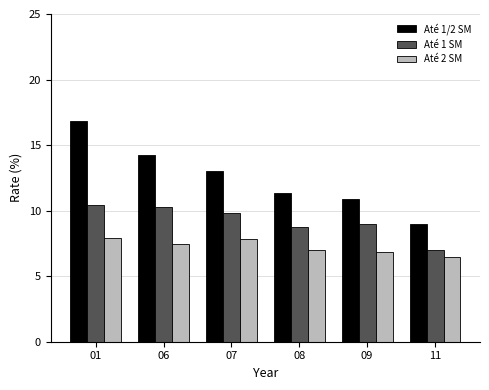

How many data points does each series have?

6